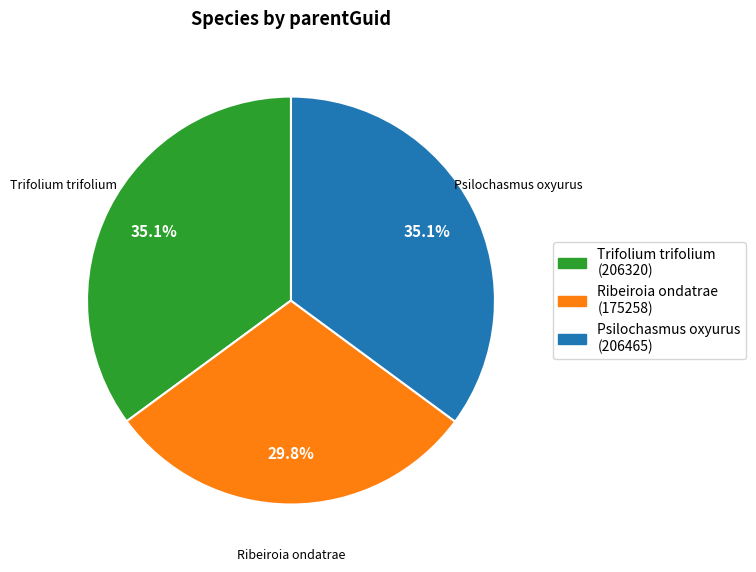

To the nearest percent, what is the average slice percentage?

33%